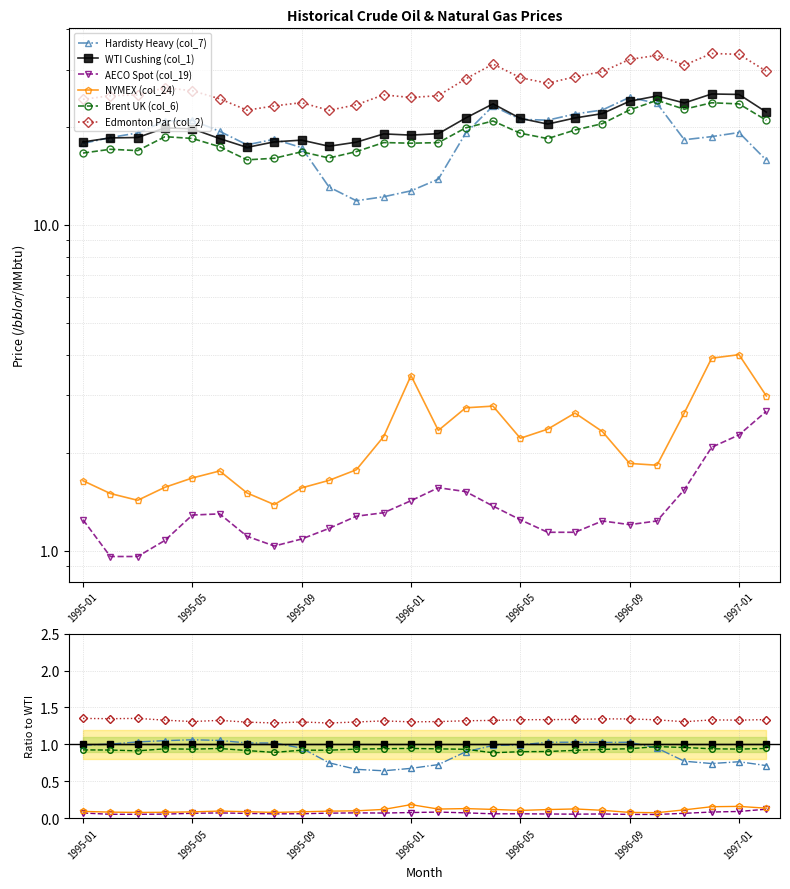

What is the spread (max minus min) of values at 1995-09?

1.3